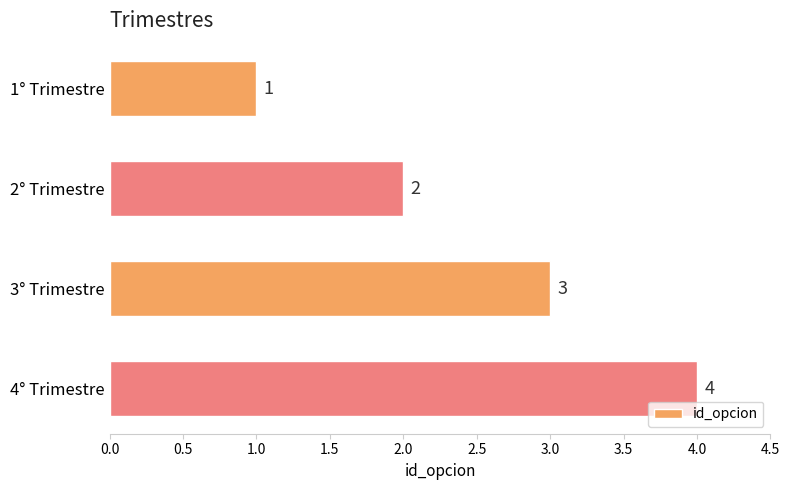

Rank the categories by value from lowest to highest.

1° Trimestre, 2° Trimestre, 3° Trimestre, 4° Trimestre